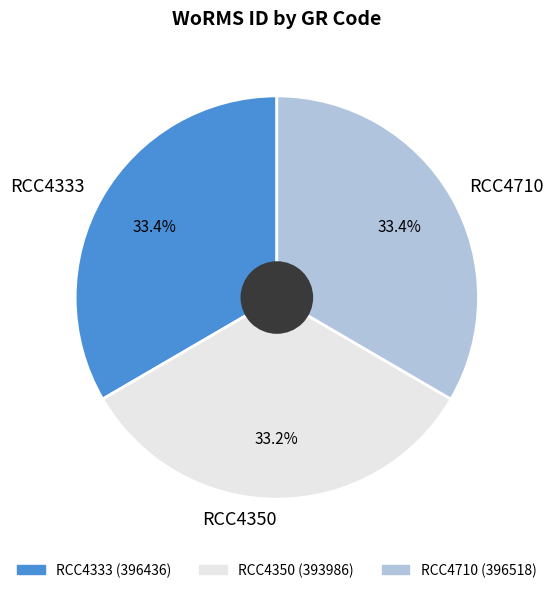

Does RCC4333 represent more than half of the total?

No